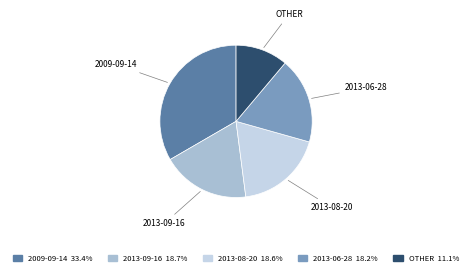

Which slice is the smallest?

OTHER